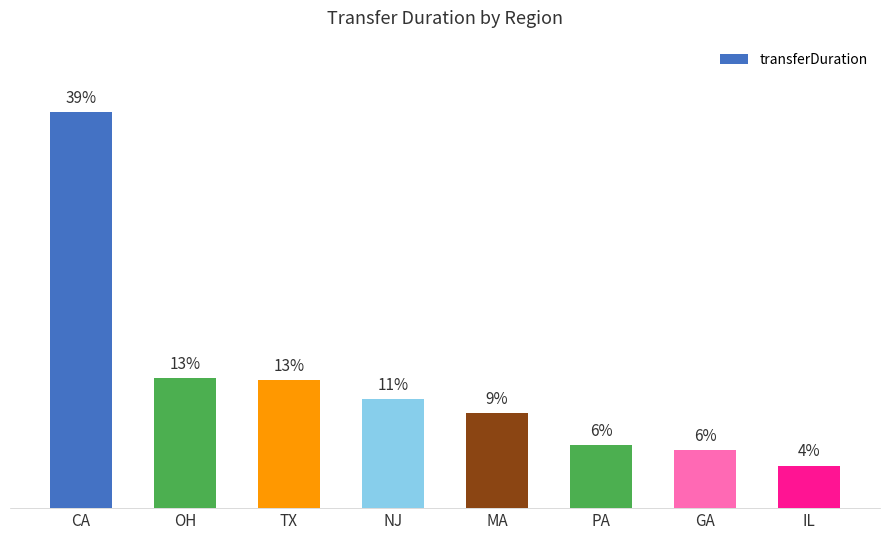

Are the bars horizontal?

No